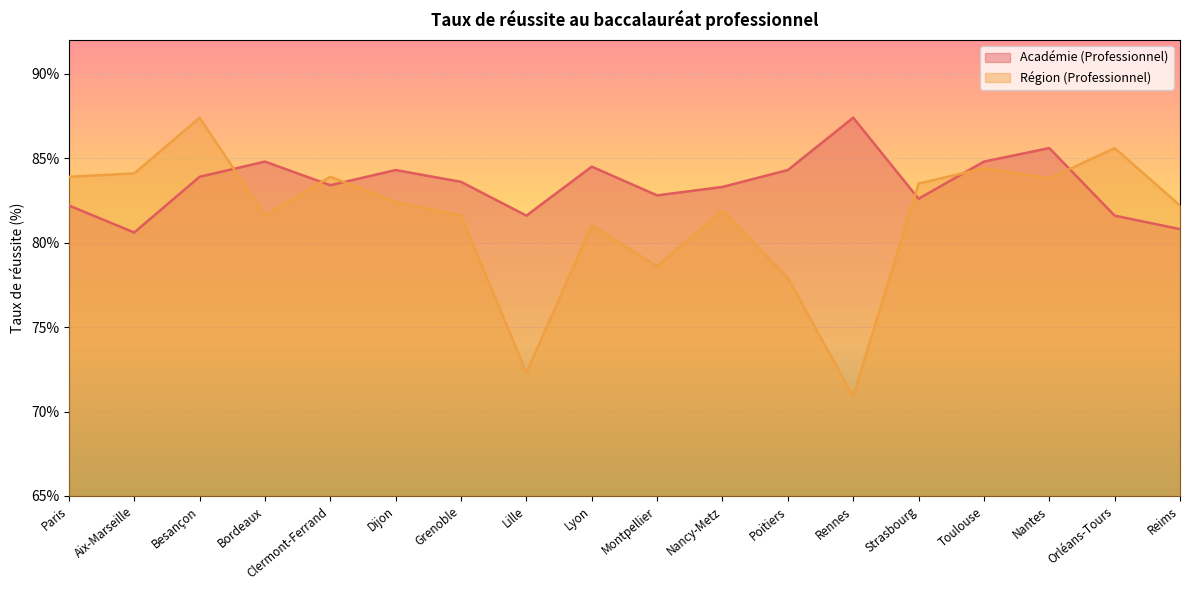

Where do Région (Professionnel) and Académie (Professionnel) first cross each other?

Besançon and Bordeaux